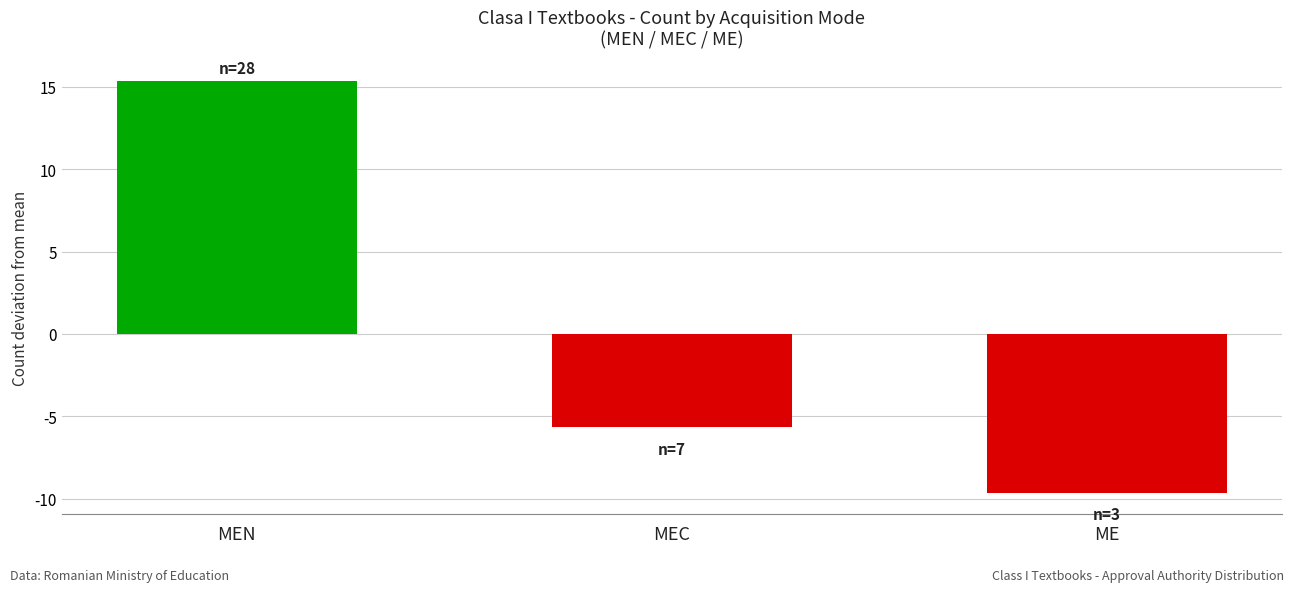

True or false: the data shows -9.7 at ME.

True